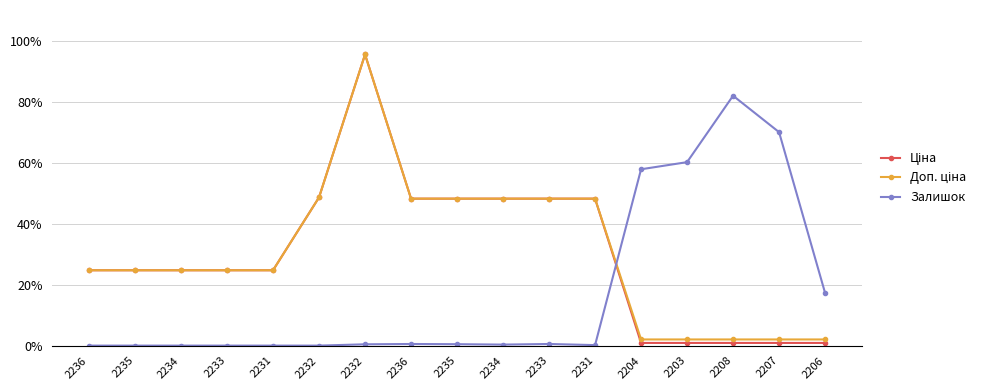

How many lines are shown in the chart?

3